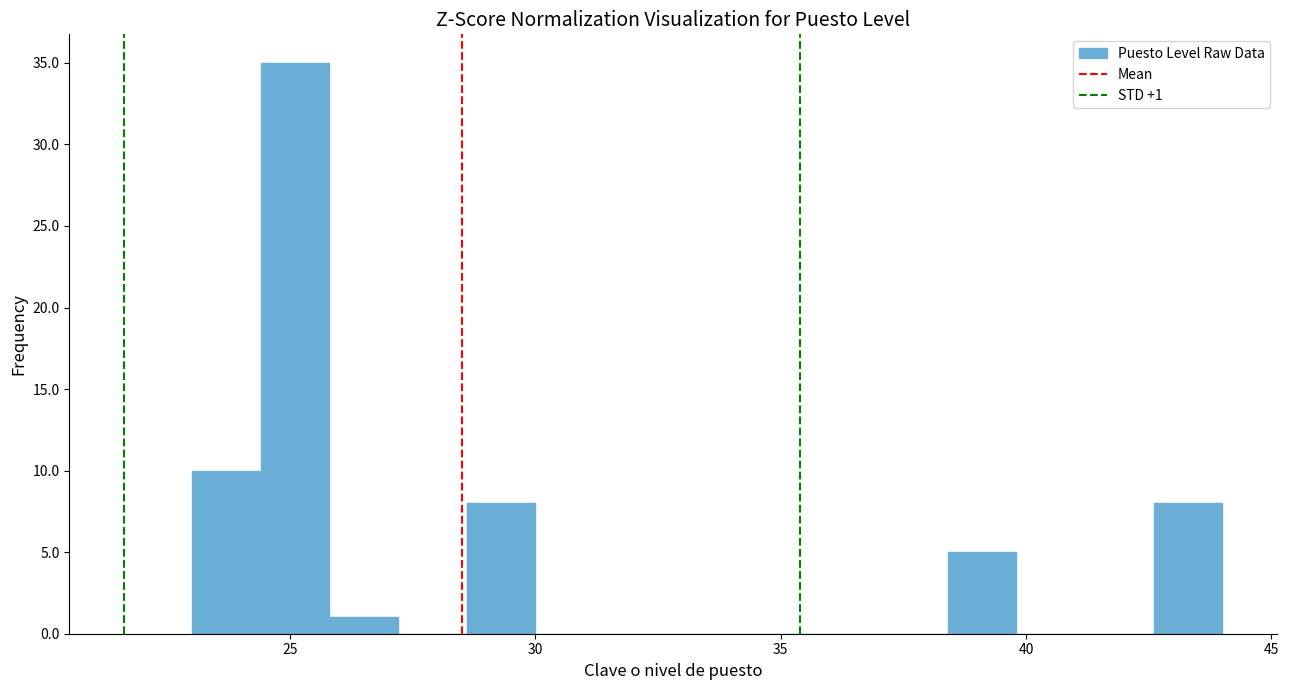

Around what value on the x-axis is the tallest bar? Give the approximate position of its centre, as read against the axis.

25.0